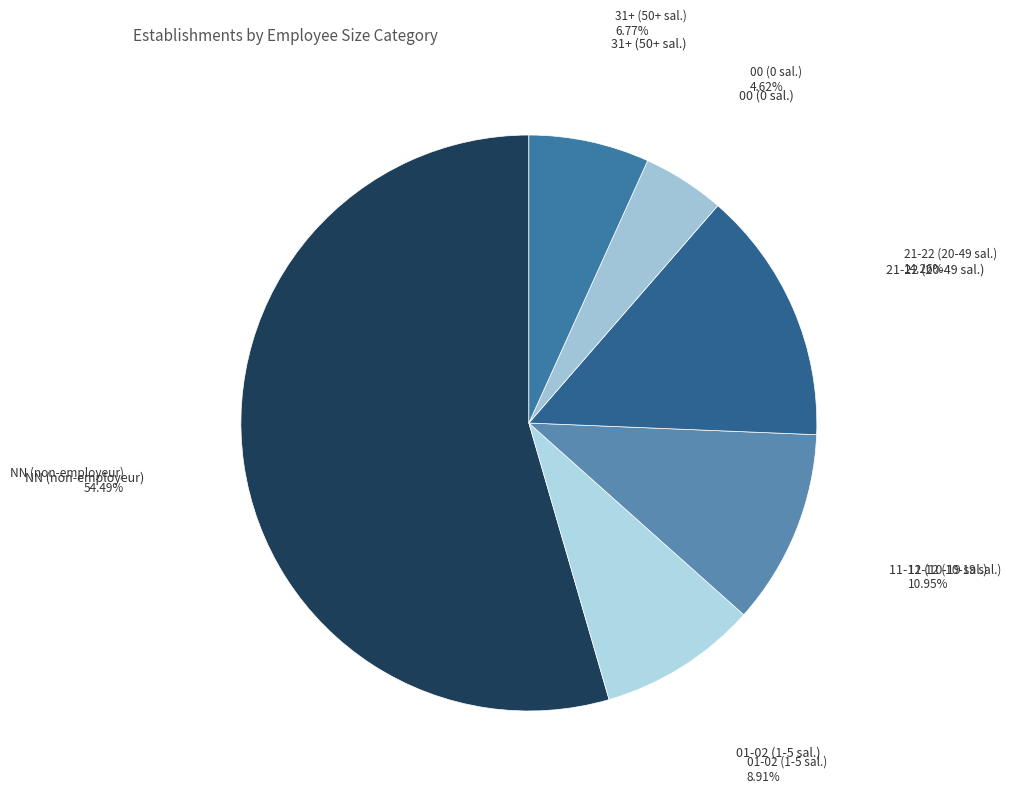

What is the majority slice?

NN (non-employeur)